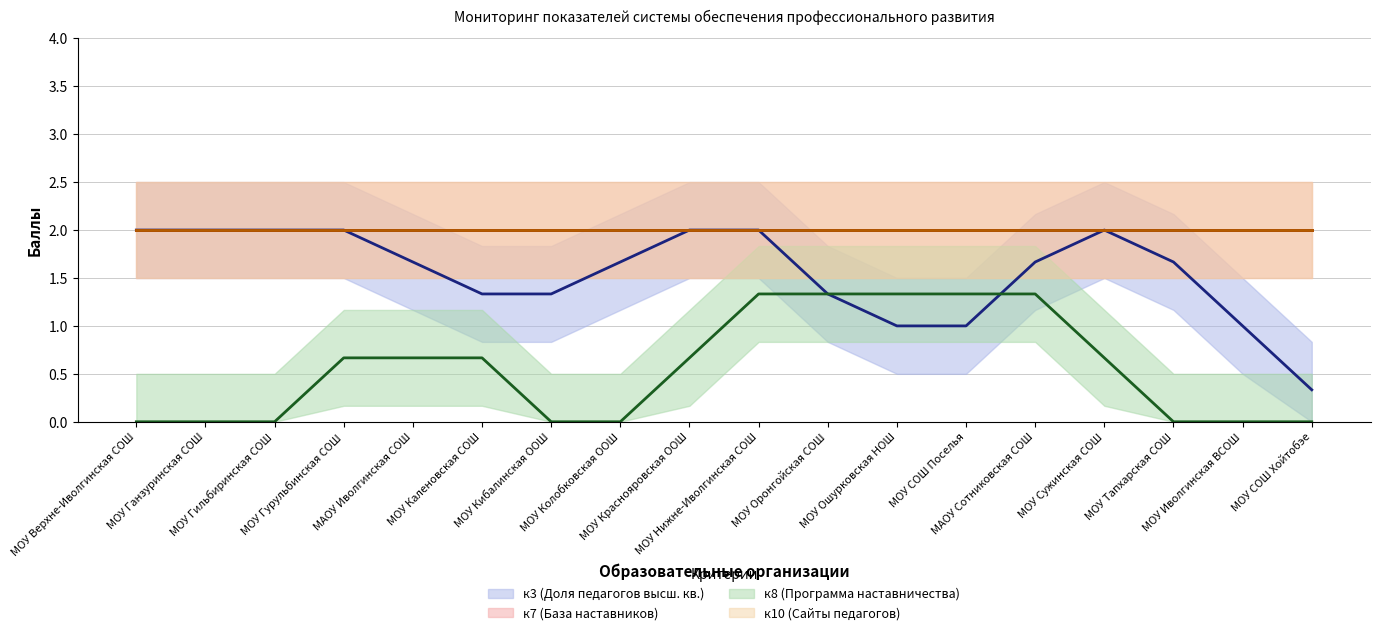

What is the spread (max minus min) of values at МОУ Тапхарская СОШ?

2